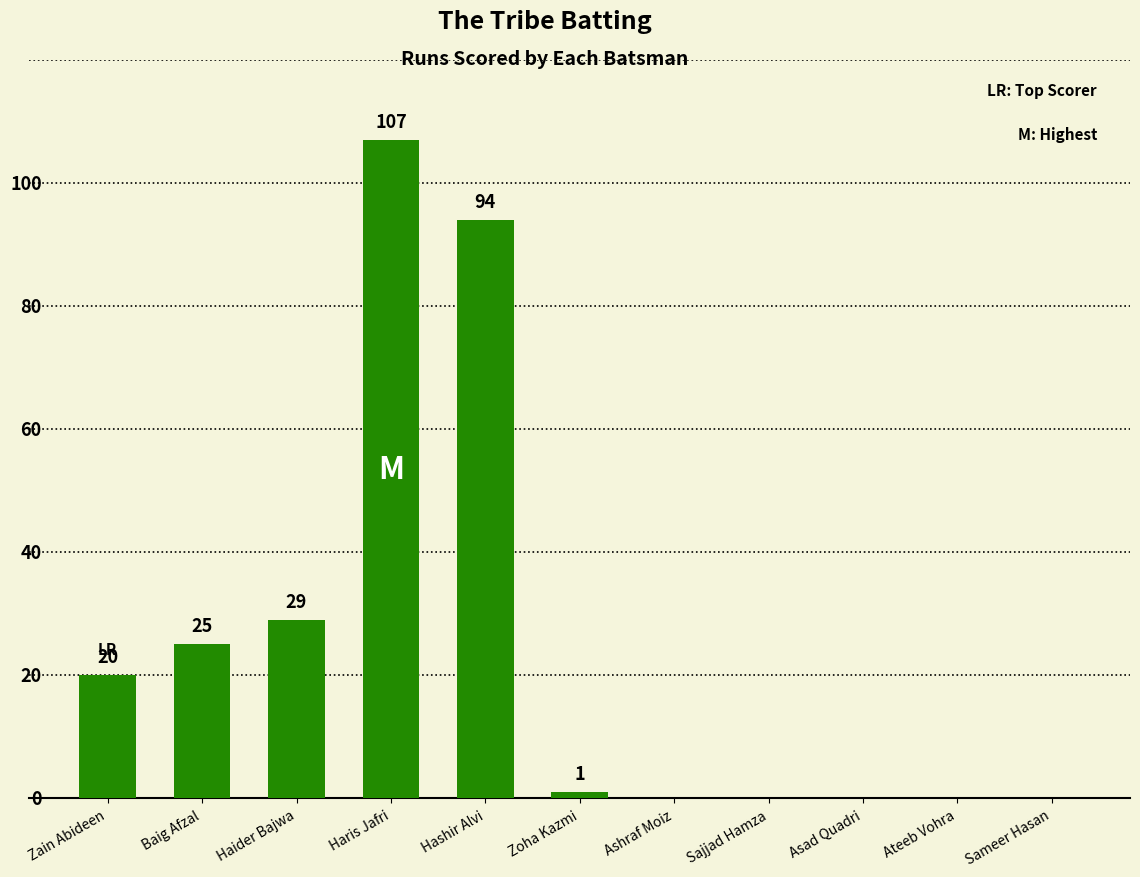

What is the change in value from Haider Bajwa to Ashraf Moiz?

-29